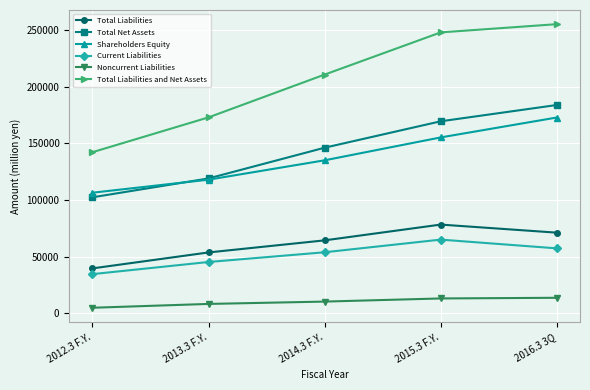

At 2015.3 F.Y., list the series in order from largest to smallest.

Total Liabilities and Net Assets, Total Net Assets, Shareholders Equity, Total Liabilities, Current Liabilities, Noncurrent Liabilities